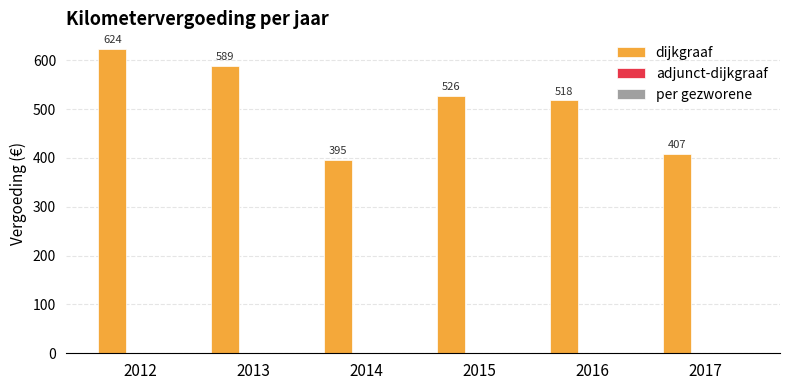

What is the greatest value displayed?

623.8